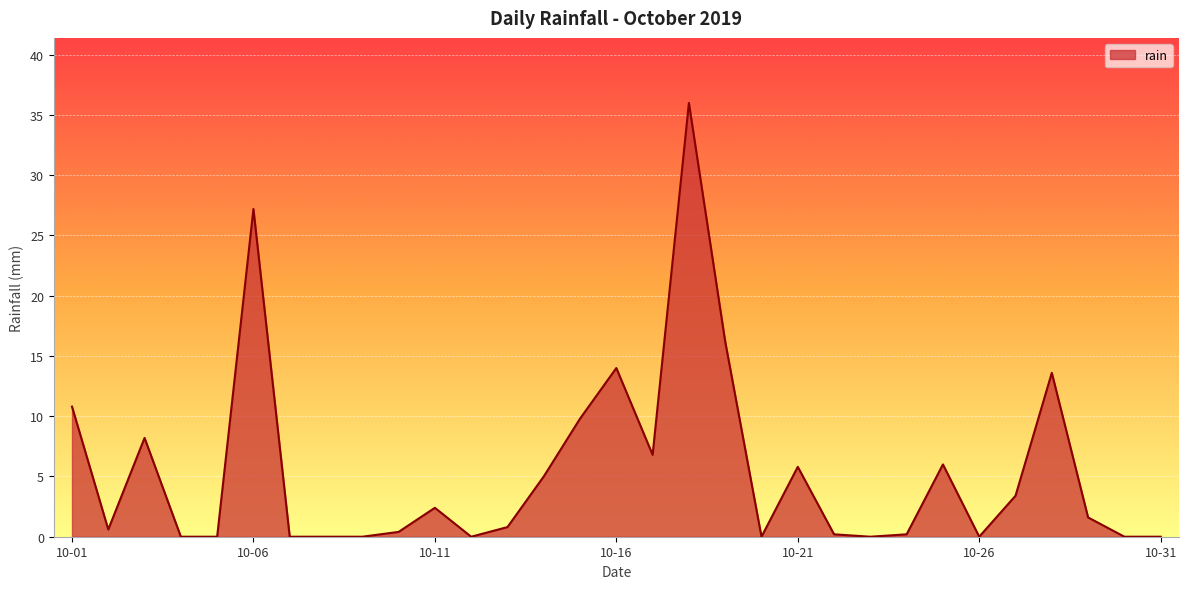

What is the difference between the maximum and minimum values?

36.0